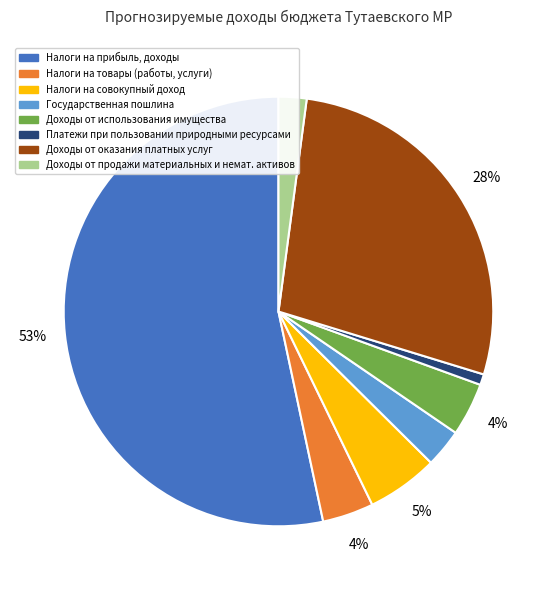

To the nearest percent, what portion does Государственная пошлина represent?

3%